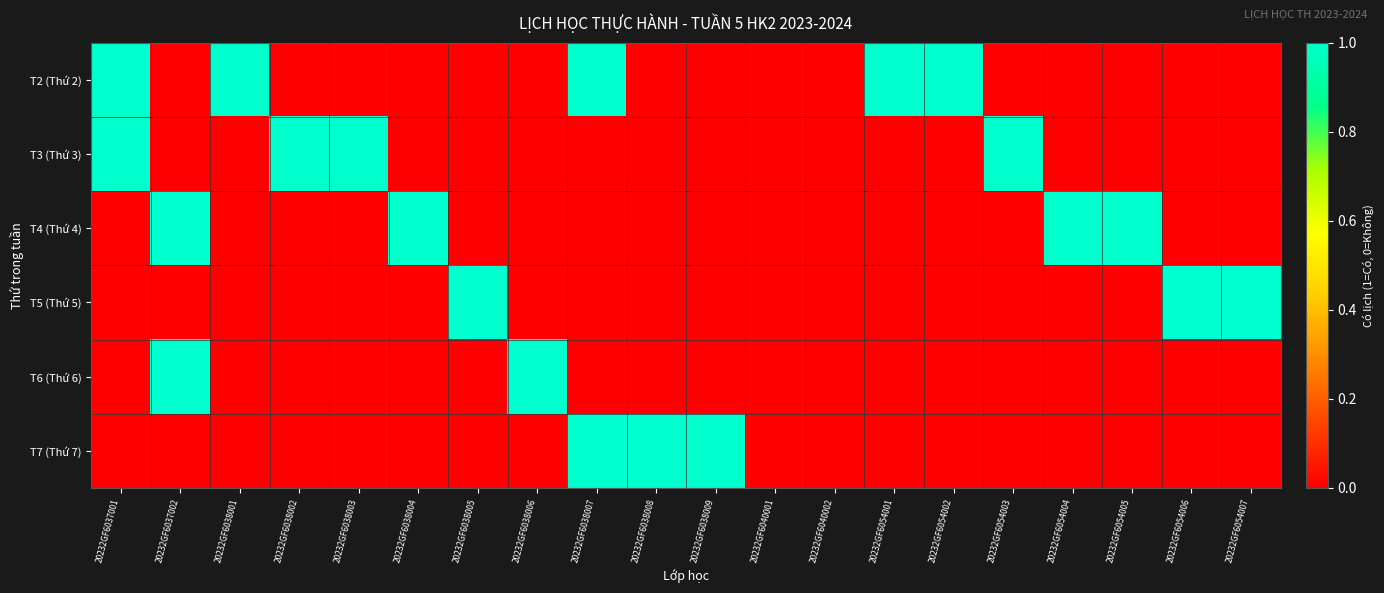

Which series has the widest spread of values?

T2 (Thứ 2)